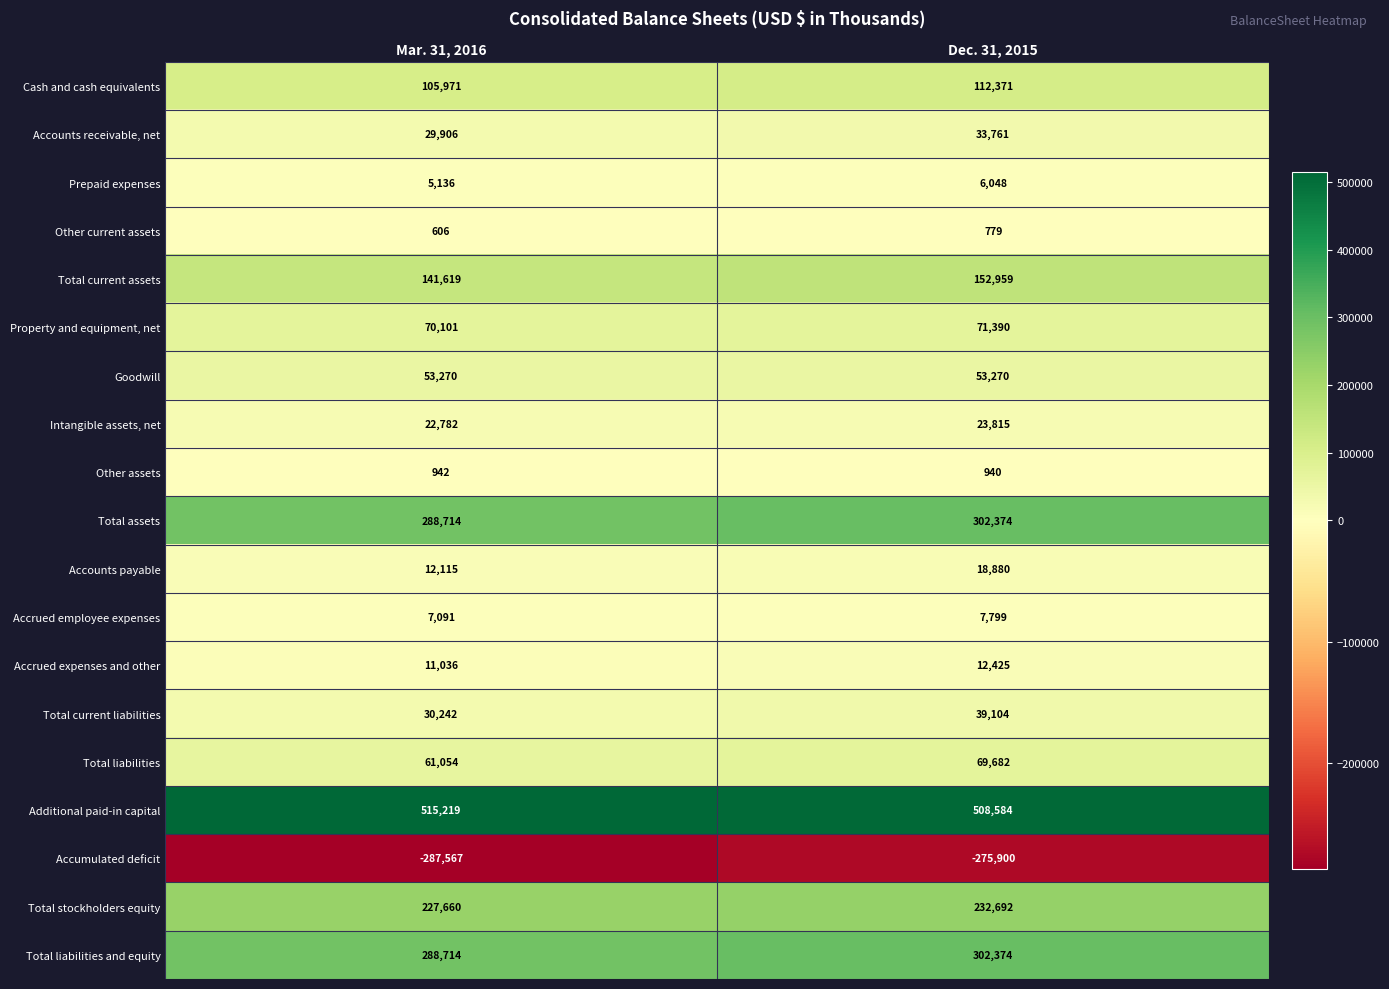

The value of Total assets at Mar. 31, 2016 is 288714. True or false?

True